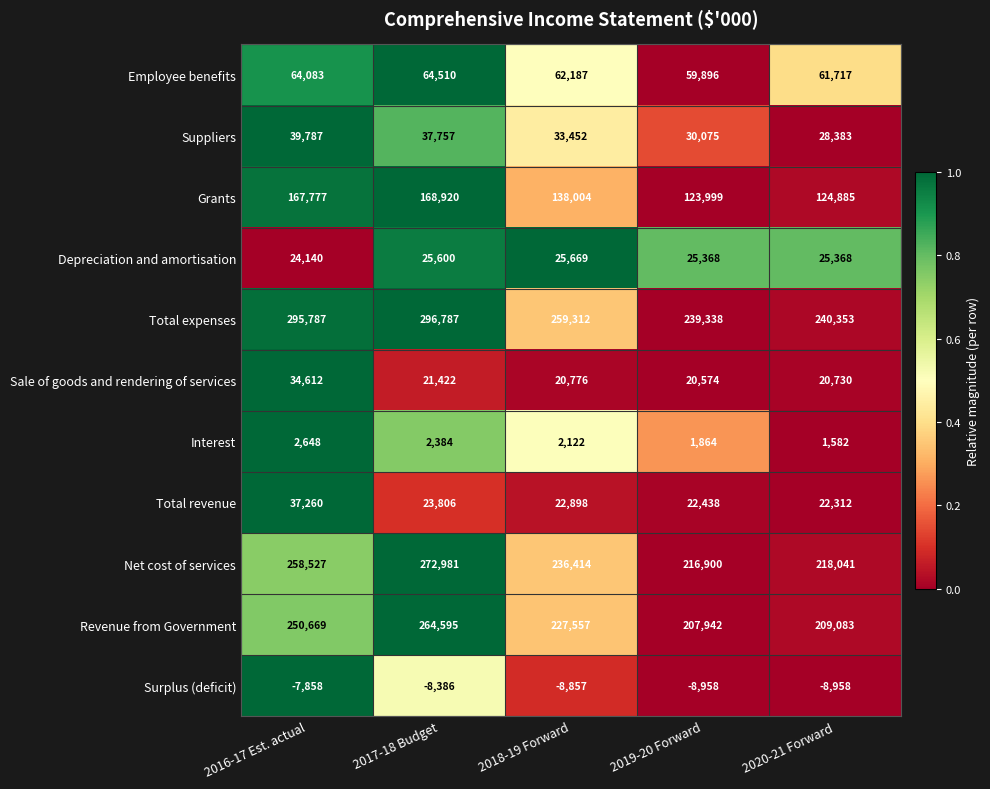

Where does the Net cost of services series first go above 236414?

2016-17 Est. actual